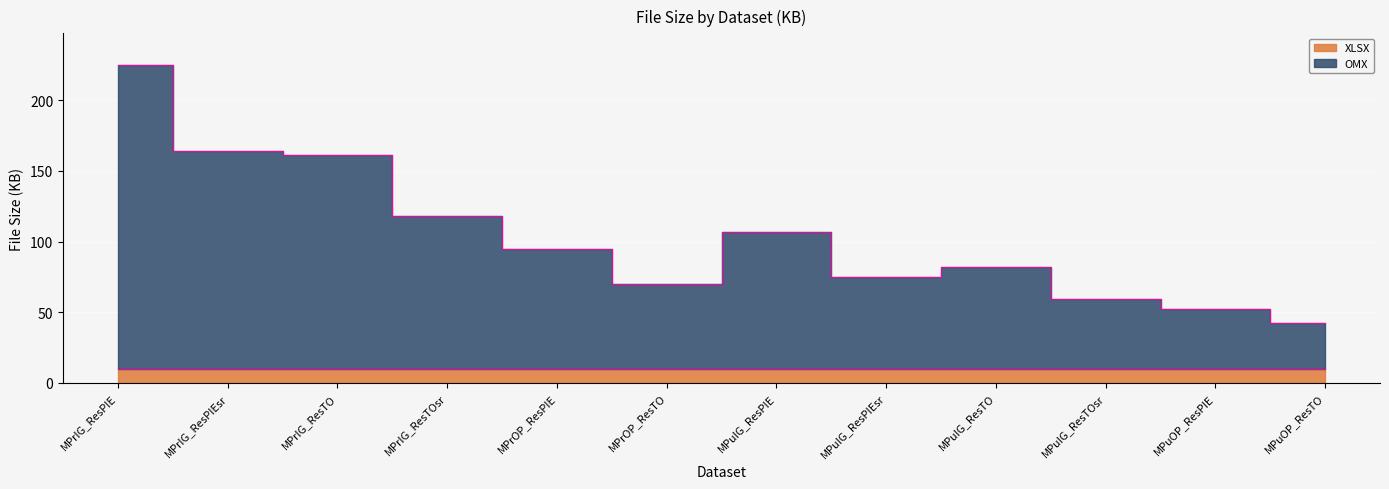

What is the difference between the maximum and second lowest values?

173